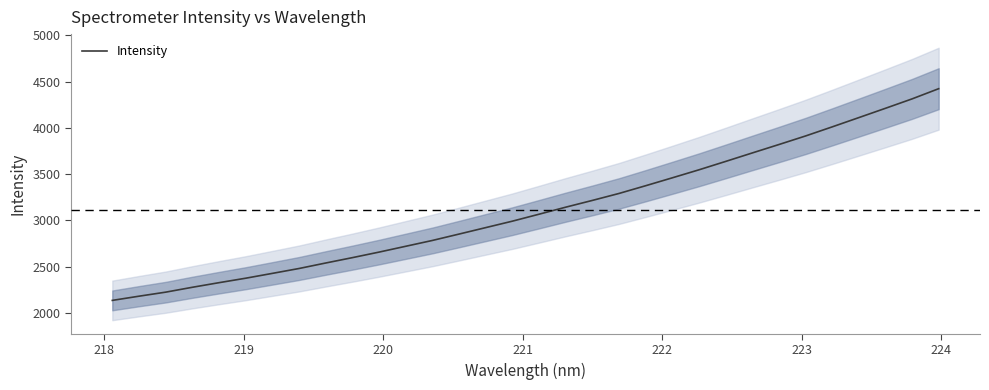

What is the maximum value for Intensity?

4422.9